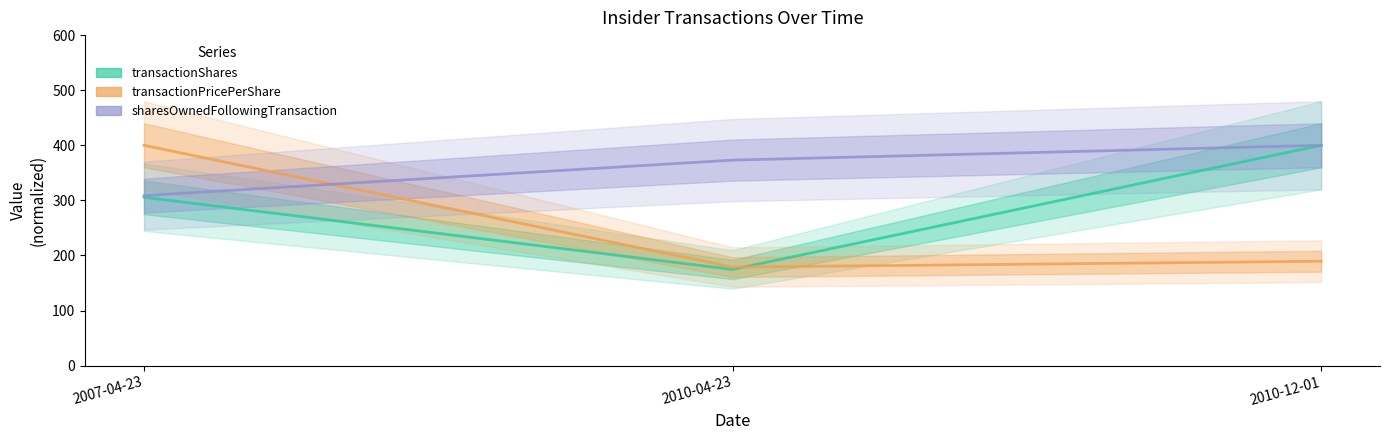

What is the sum of all sharesOwnedFollowingTransaction values?

1081.8